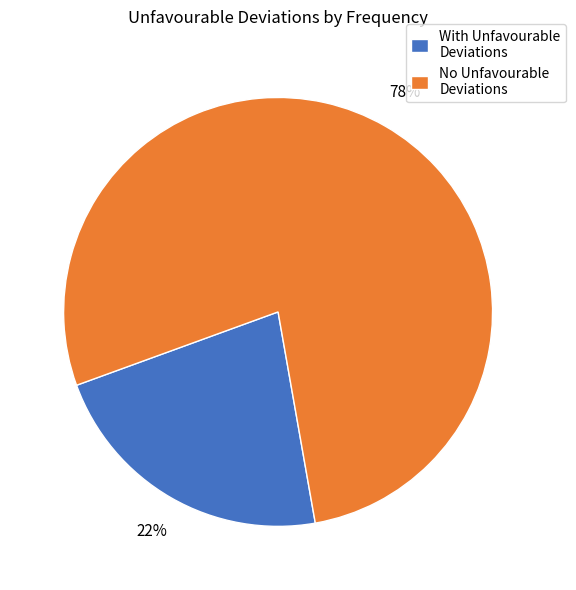

What is the largest slice in the pie chart?

No Unfavourable Deviations